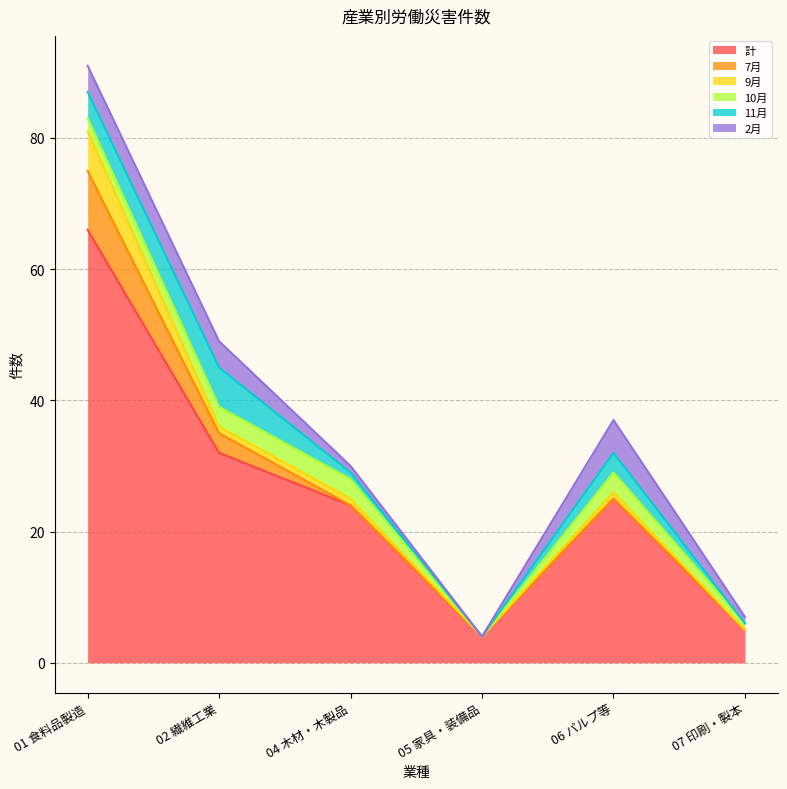

What are all the series names shown in the legend?

計, 7月, 9月, 10月, 11月, 2月